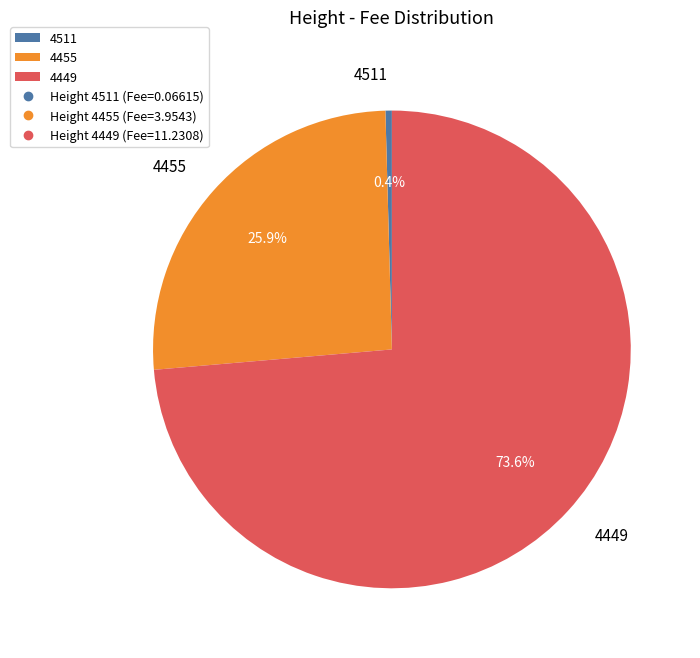

Between 4449 and 4455, which is larger?

4449